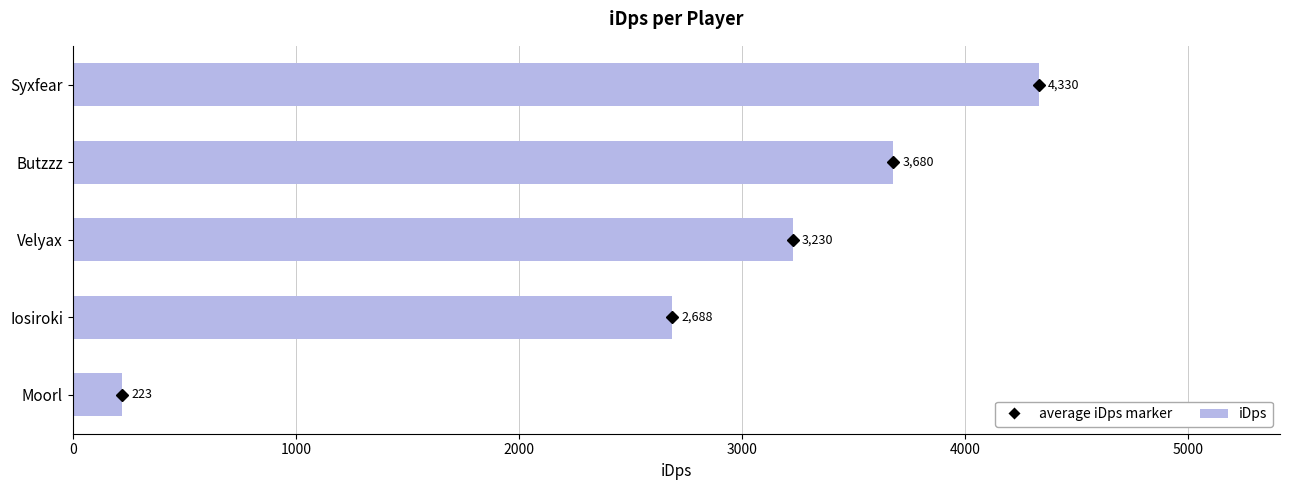

List the labels in order of value, smallest first.

Moorl, Iosiroki, Velyax, Butzzz, Syxfear